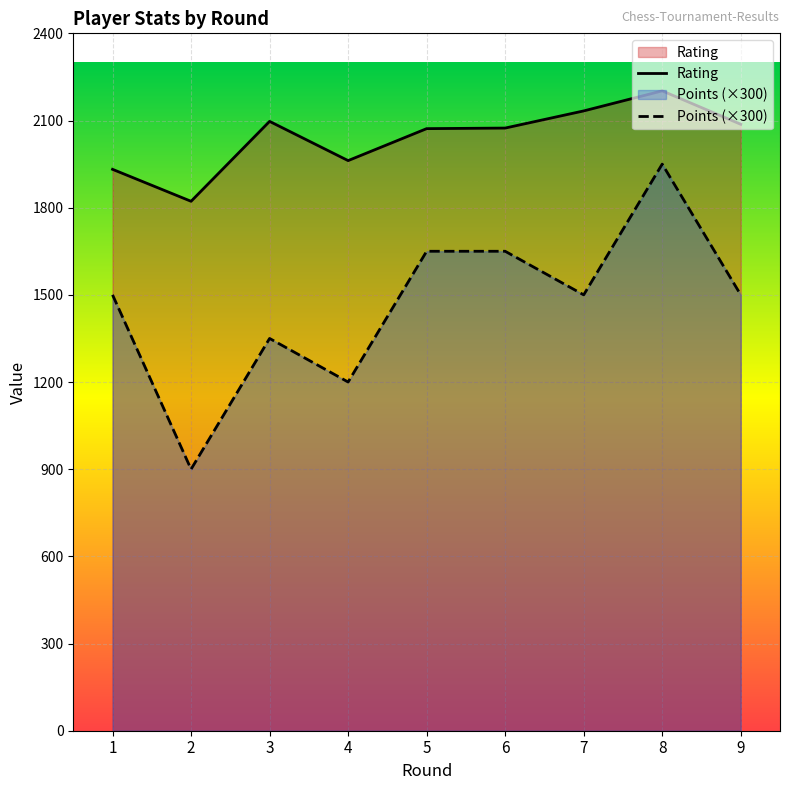

How many lines are shown in the chart?

2